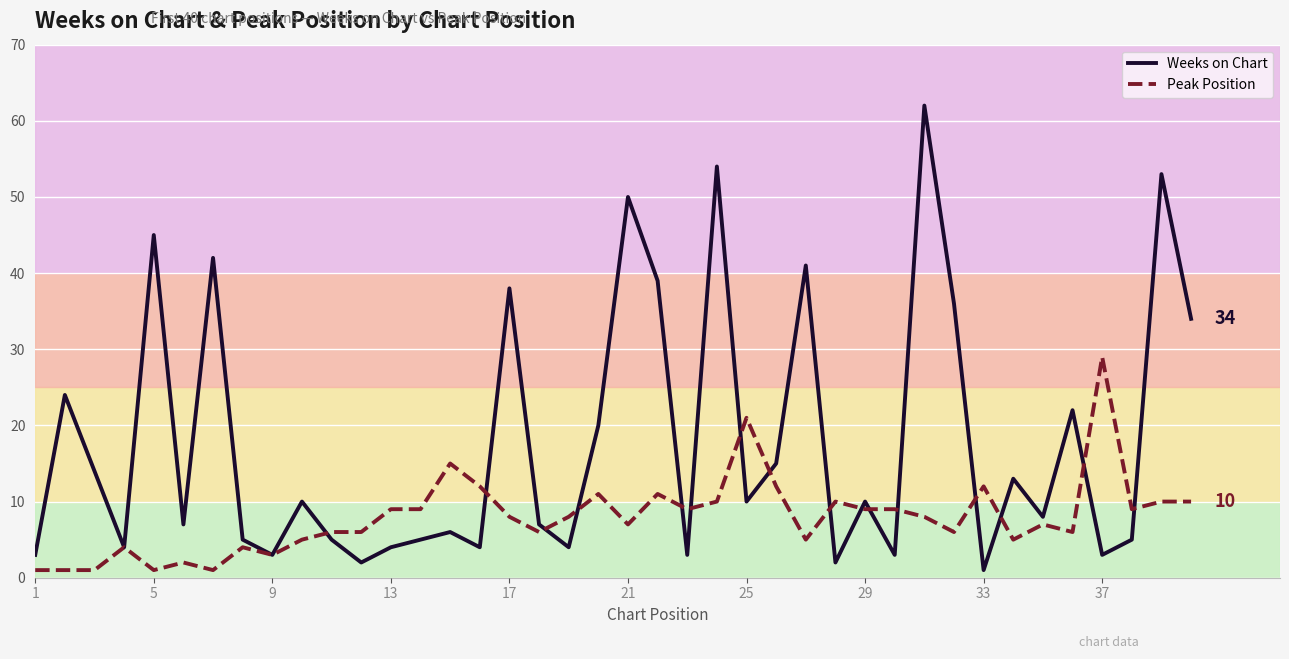

How many interior local valleys does the Weeks on Chart series have?

13